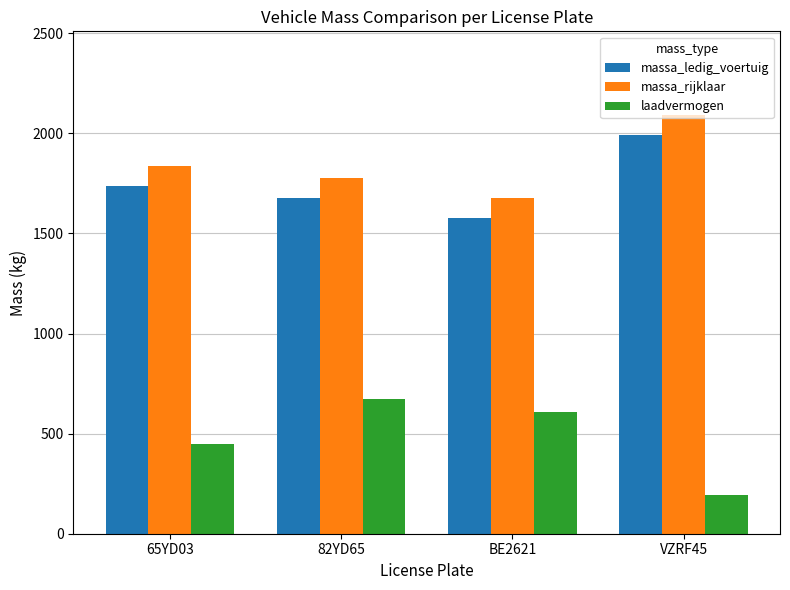

What is the smallest value displayed?

194